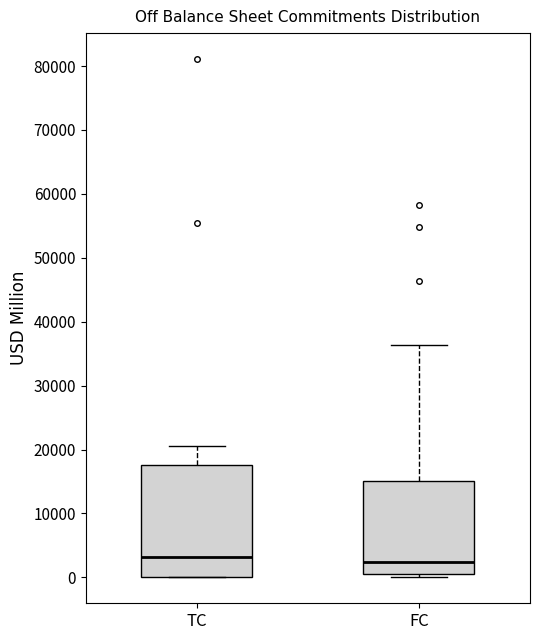

Reading left to right, read every box against the y-axis: the position of its median line, the range the box covers, and the ends of its whiskers. The values are not printed on the chart, so give them approximately, as read against the axis.

TC: median 3000, box 0 to 18000, whiskers 0 to 21000
FC: median 2000, box 0 to 15000, whiskers 0 (just below the box's lower edge) to 36000